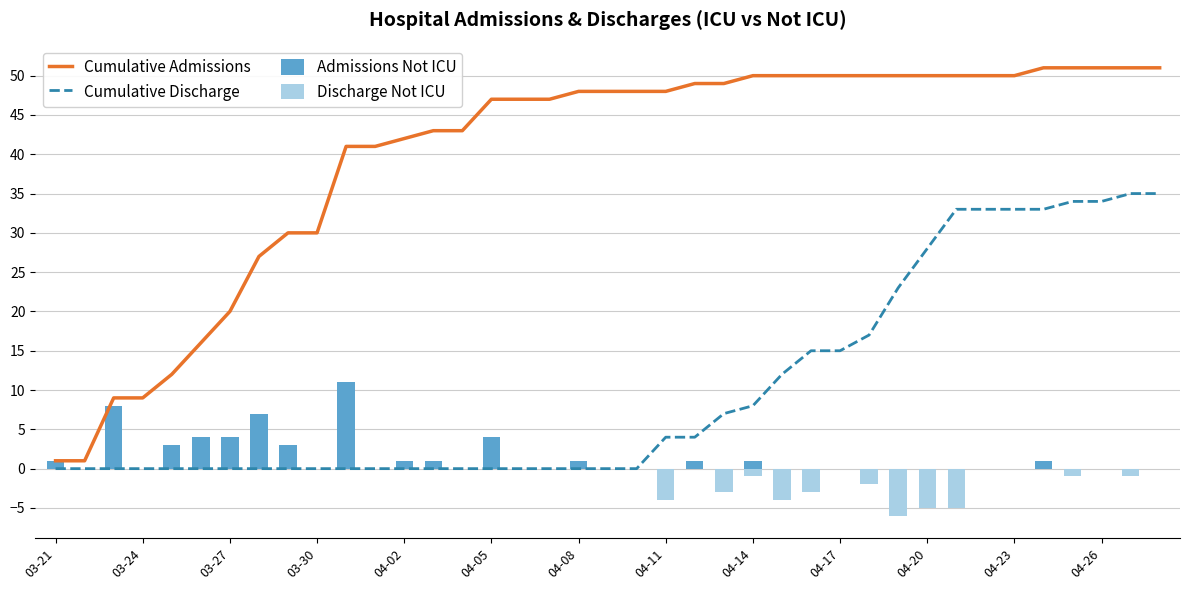

The Admissions Not ICU series shows 5 at 04-20. True or false?

False